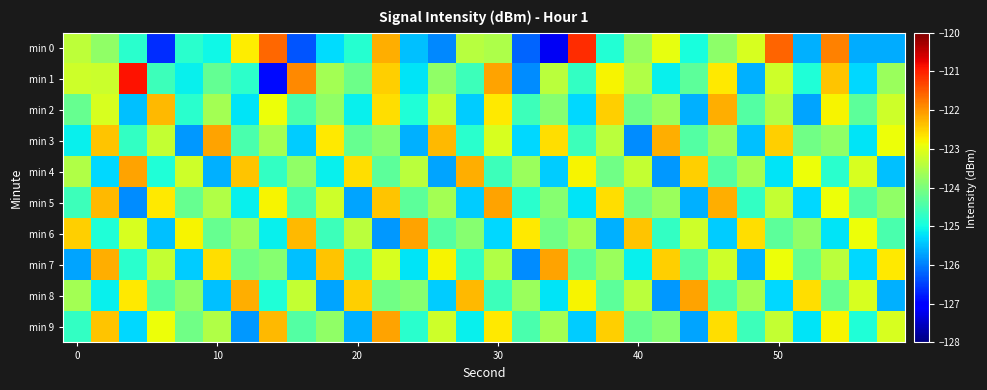

At how many categories does at least one series exceed -126?

30